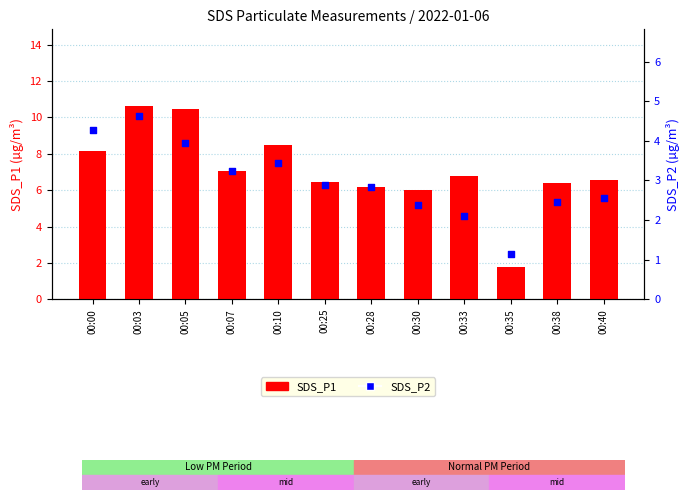

Which series reaches the minimum Y coordinate?

SDS_P1